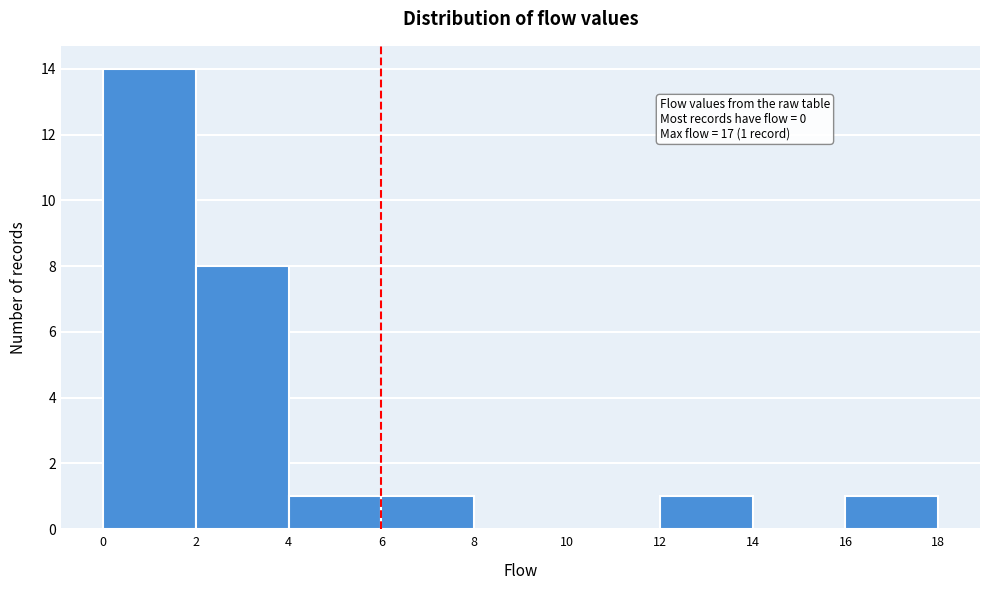

Over which range of the x-axis is the bar tallest?

0 to 2